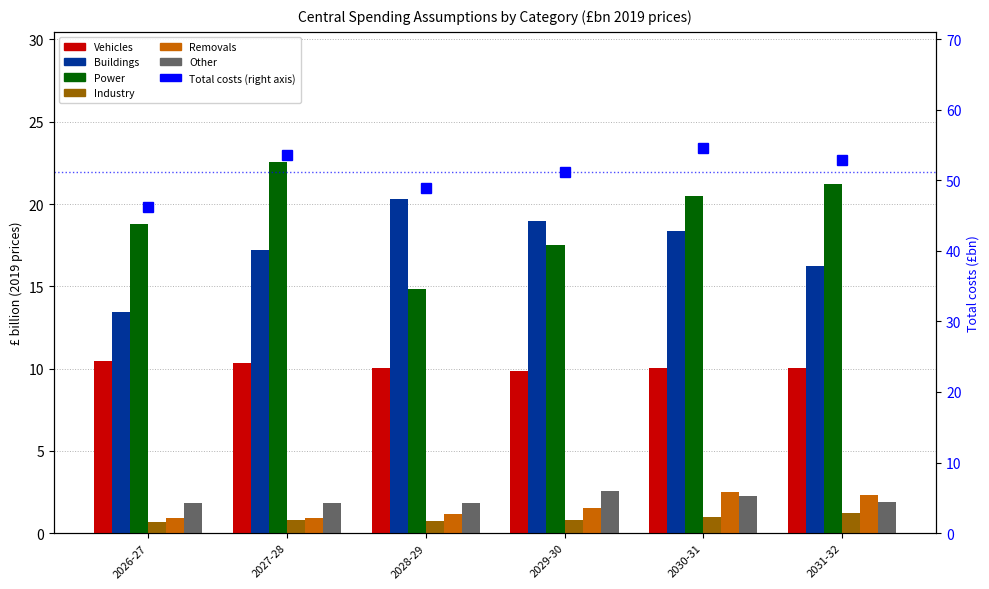

What is the average value of the Vehicles series?

10.1